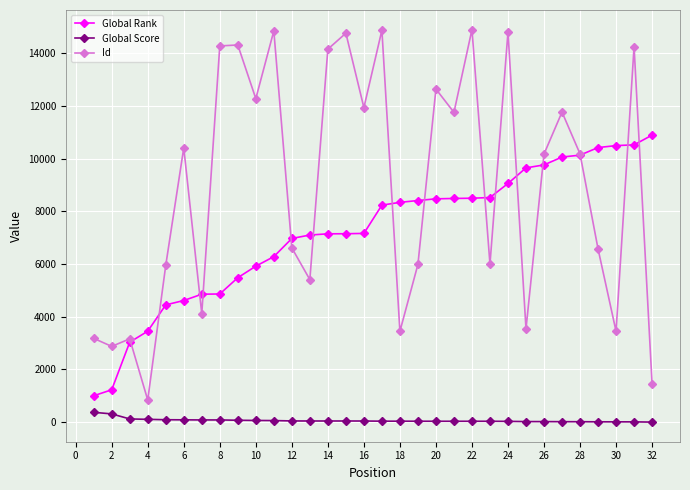

Rank the series by their average value, from lowest to highest.

Global Score, Global Rank, Id